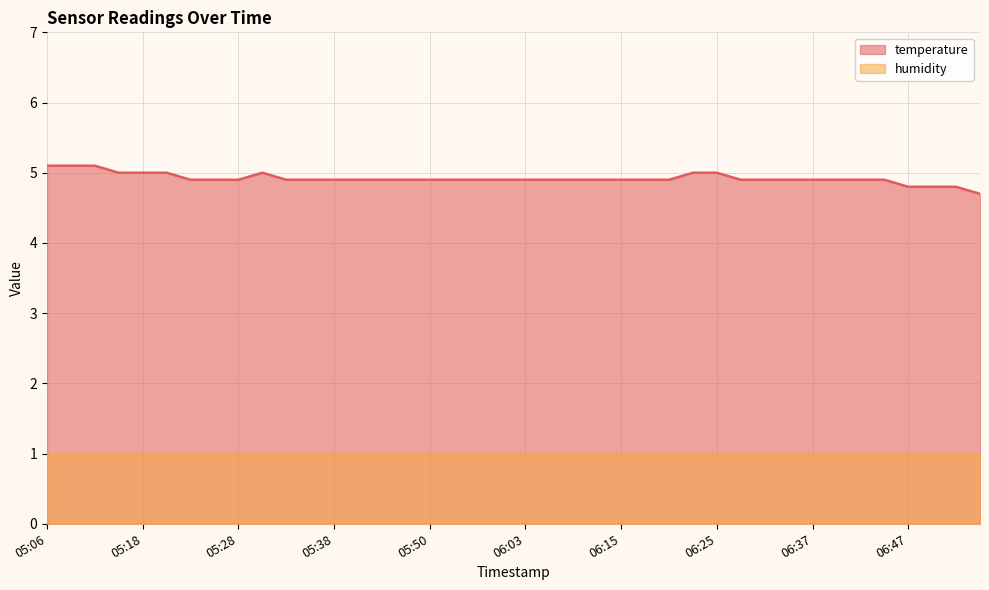

What is the difference between the values at 05:28 and 05:16?

0.1